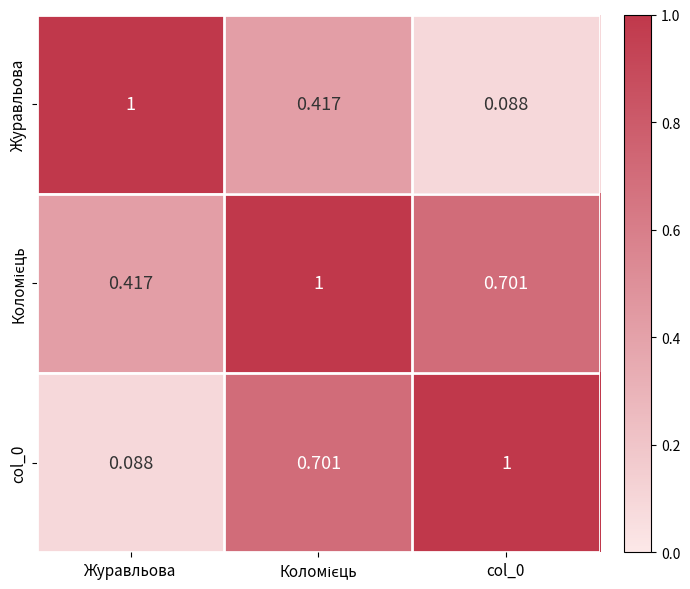

At which label does Журавльова reach its peak?

Журавльова